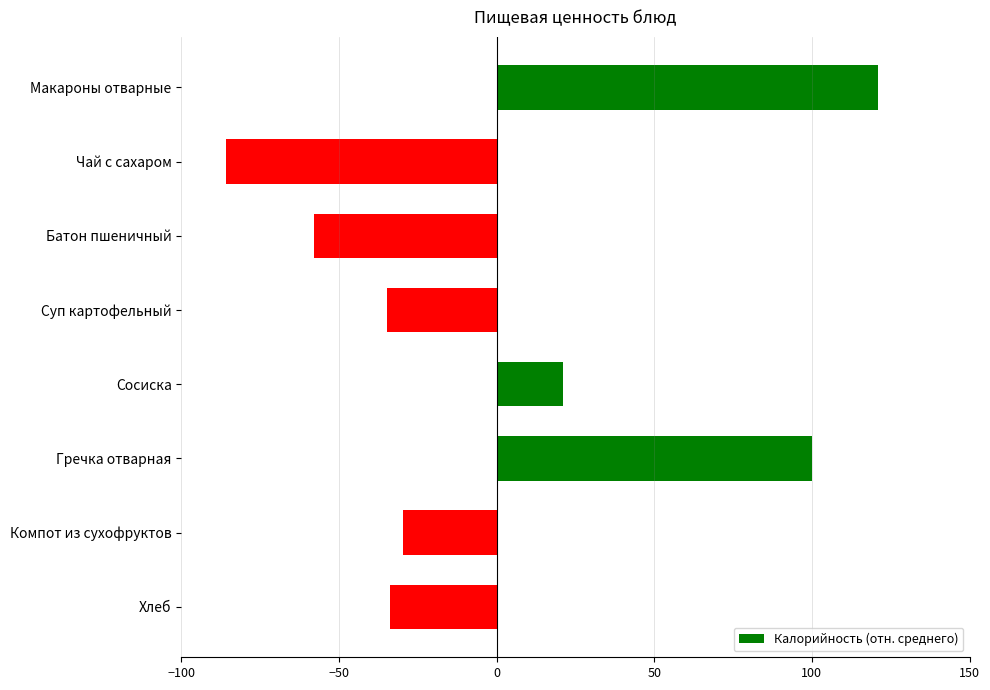

What value does the data have at Батон пшеничный?

-57.9